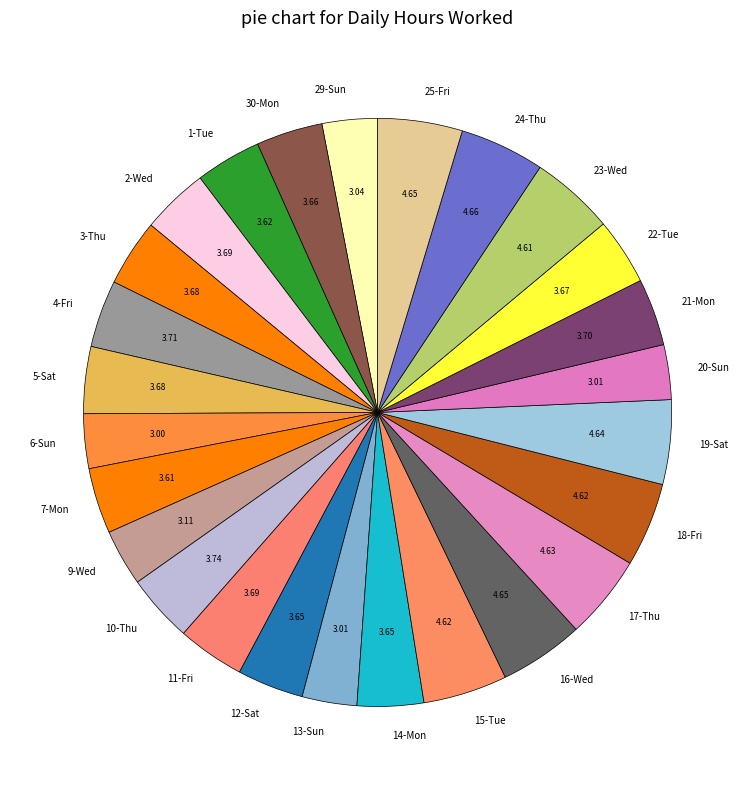

Does 5-Sat account for over 50% of the chart?

No